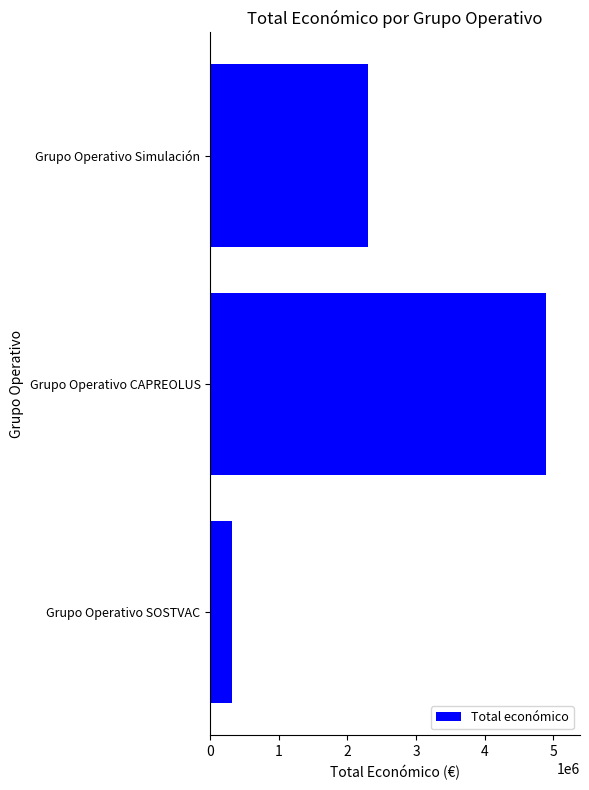

Rank the categories by value from highest to lowest.

Grupo Operativo CAPREOLUS, Grupo Operativo Simulación, Grupo Operativo SOSTVAC